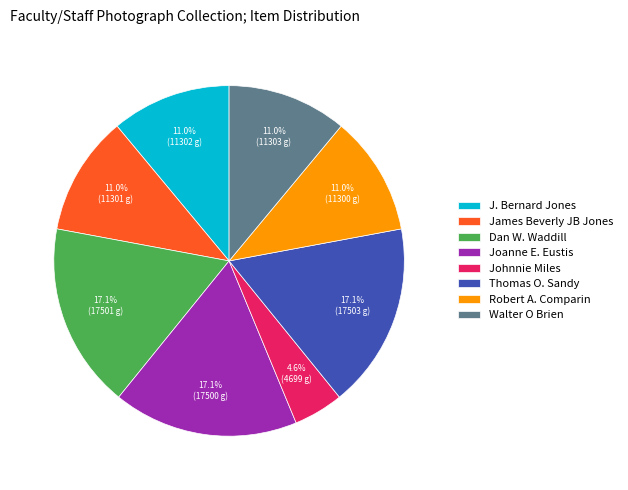

Which slice is the smallest?

Johnnie Miles